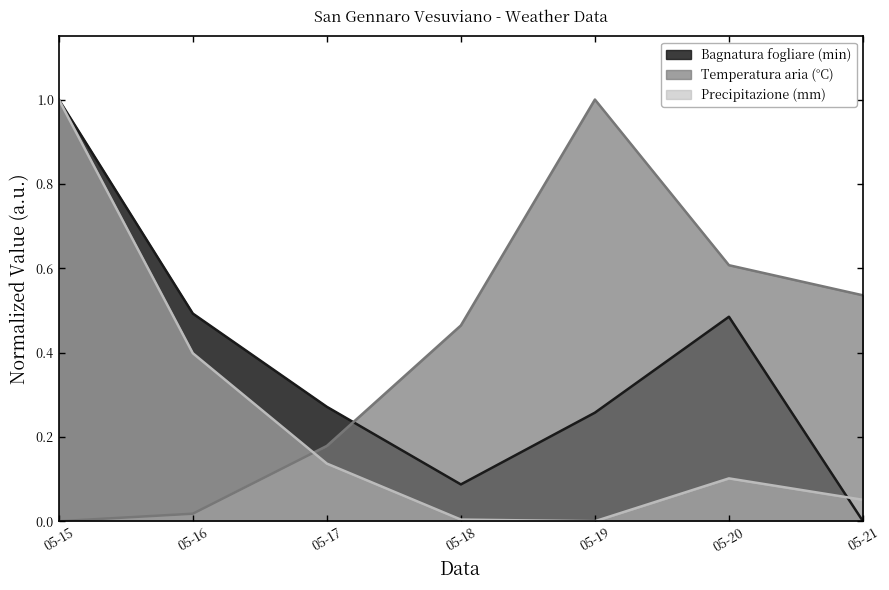

List the labels in order of Temperatura aria (°C) value, largest first.

05-19, 05-20, 05-21, 05-18, 05-17, 05-16, 05-15